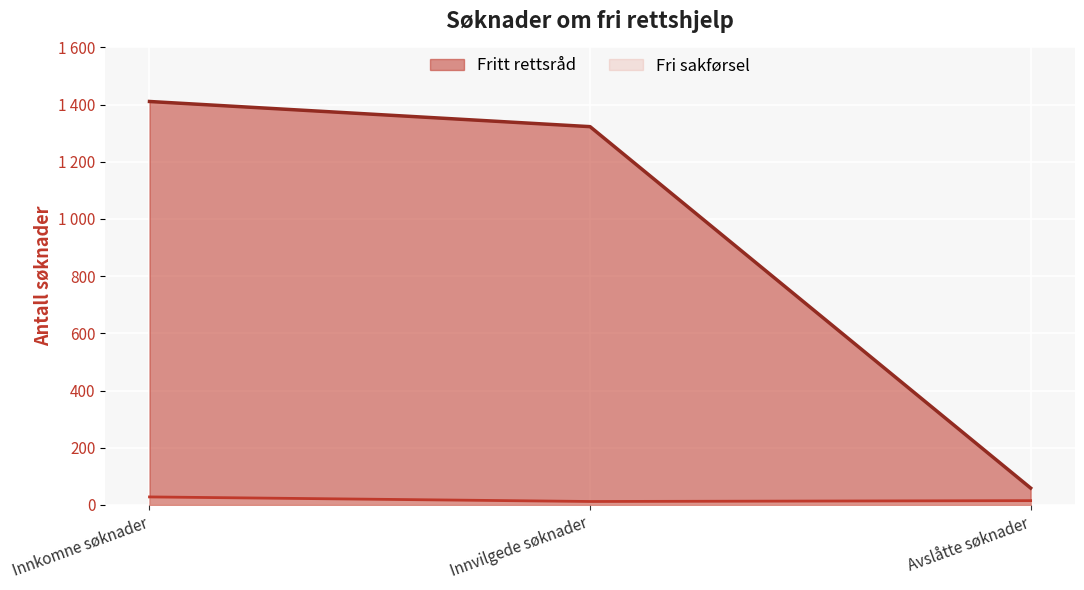

How many values in the Fritt rettsråd series exceed 1323?

1